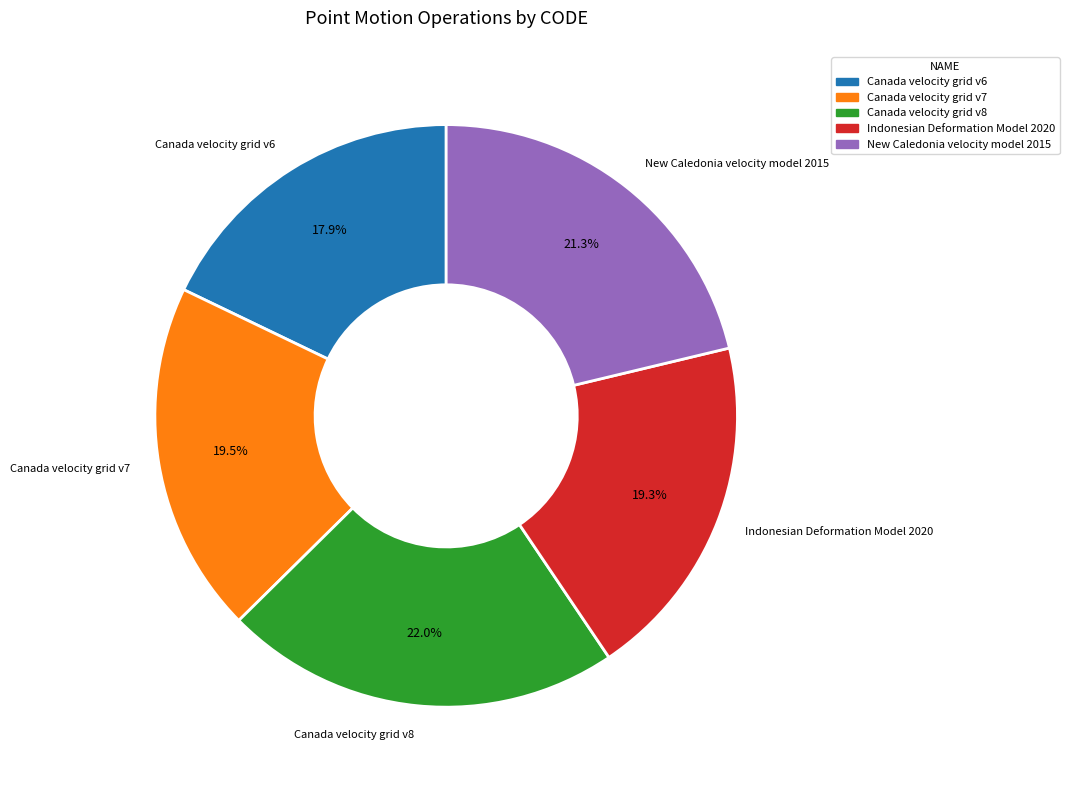

How many segments does this pie chart have?

5